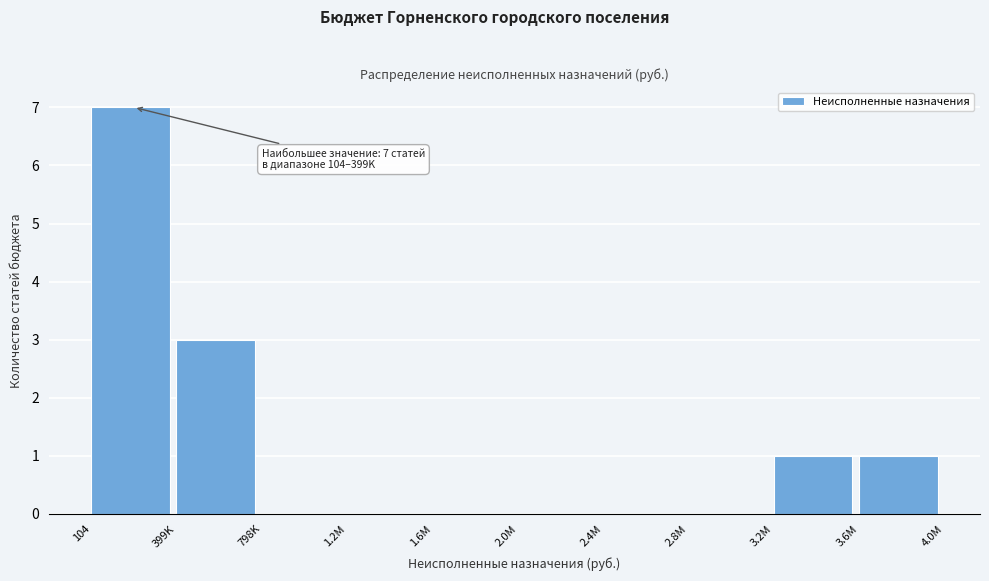

Reading left to right, list all the values displayed in this chart.

104=7	399K=3	798K=0	1.2M=0	1.6M=0	2.0M=0	2.4M=0	2.8M=0	3.2M=1	3.6M=1